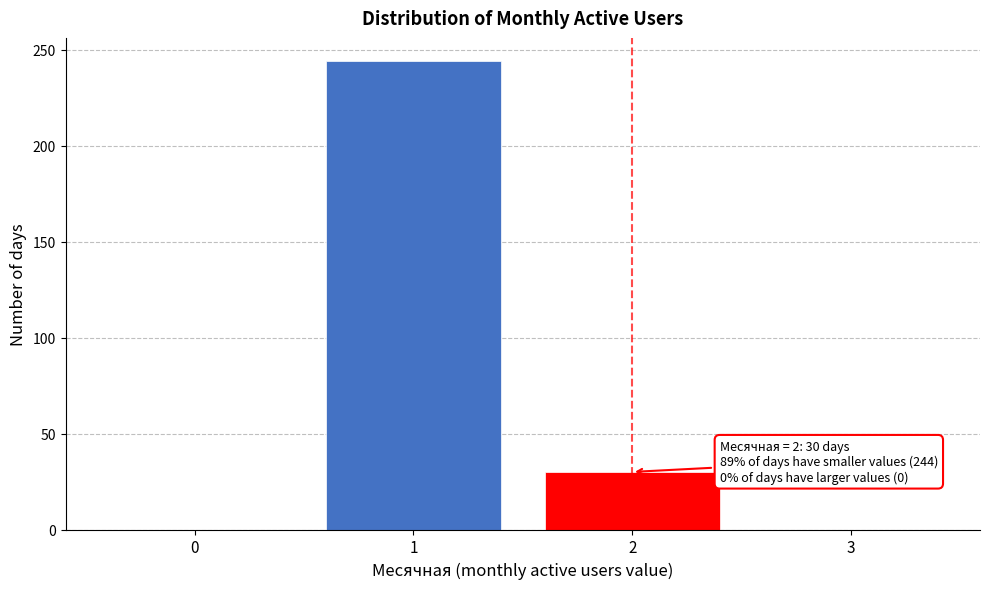

Reading left to right, transcribe all the data shown in this chart.

0=0	1=244	2=30	3=0